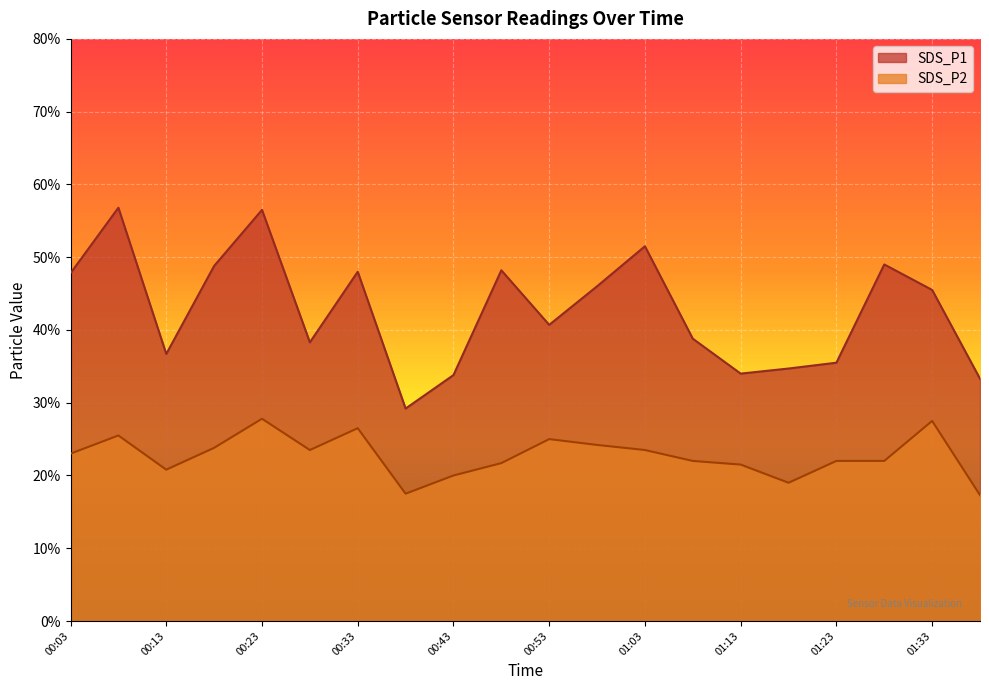

True or false: SDS_P1 has a value of 5.7 at 00:08.

True